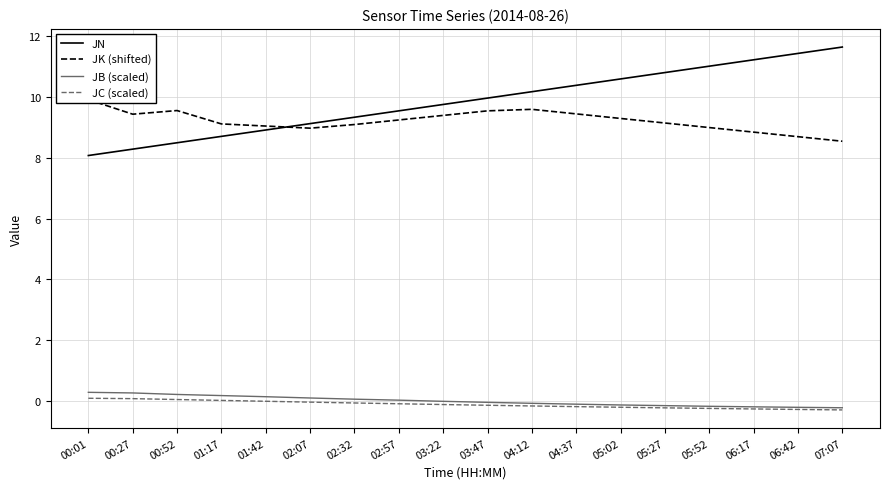

What is the difference between the maximum and minimum values in the JB (scaled) series?

0.5